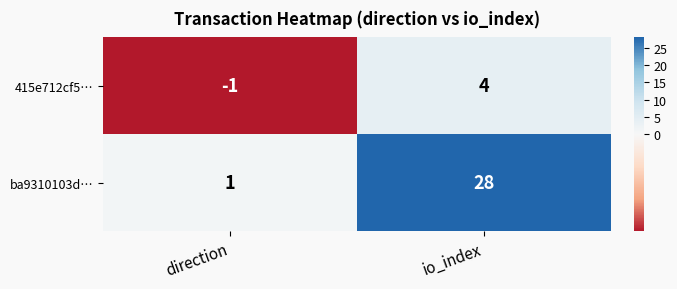

Reading left to right, transcribe all the data shown in this chart.

415e712cf5…: -1	4
ba9310103d…: 1	28